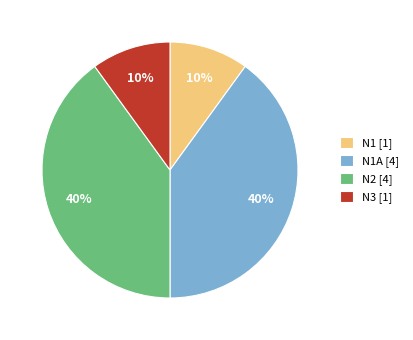

How many segments does this pie chart have?

4